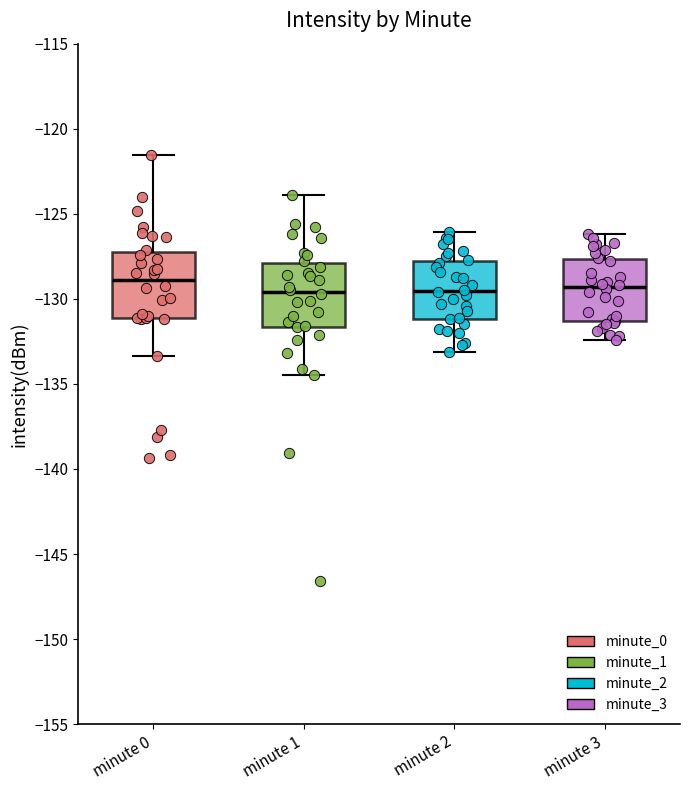

Where is the upper edge of the box for minute 3 on the y-axis? The values are not printed on the chart, so give them approximately, as read against the axis.

-127.5